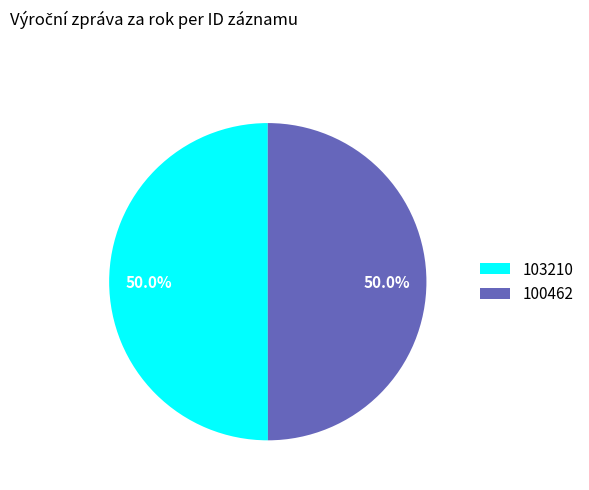

What is the ratio of the value at 103210 to the value at 100462?

1.0